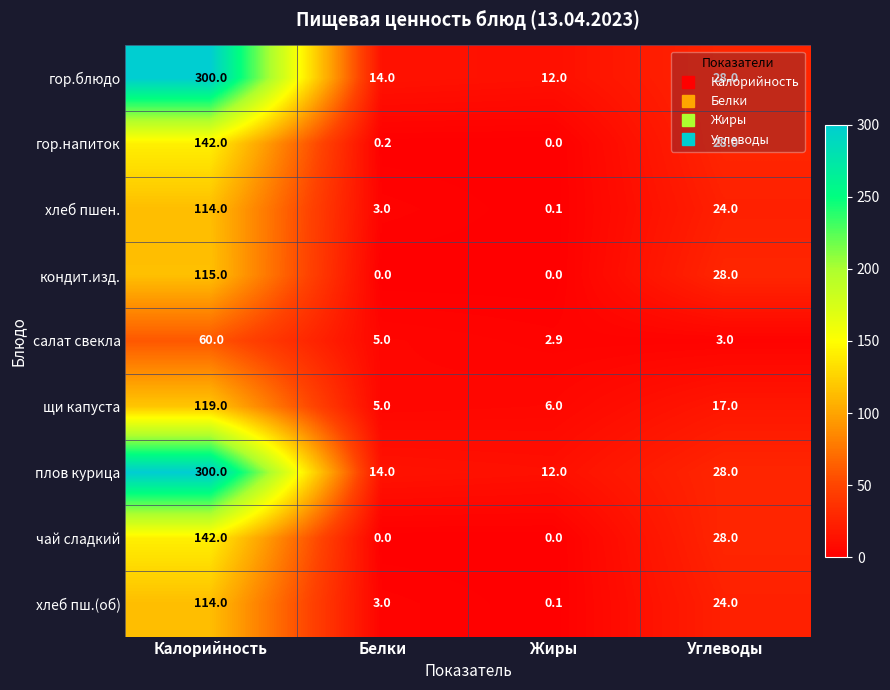

What is the sum of all хлеб пш.(об) values?

141.1